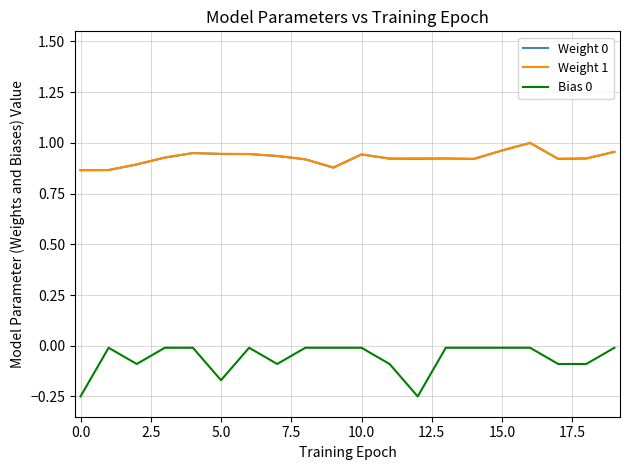

True or false: Bias 0 and Weight 1 intersect in this chart.

False